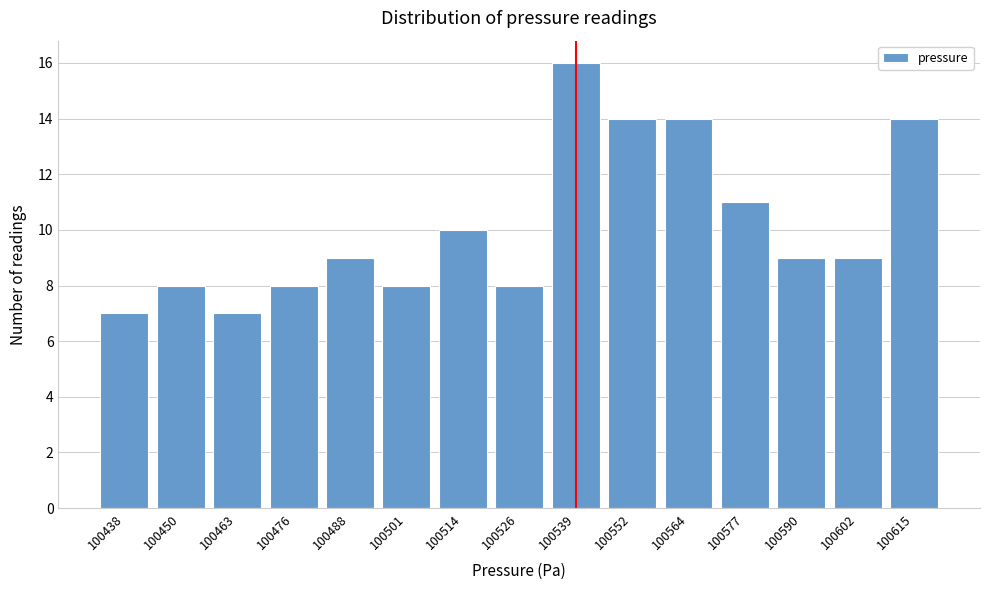

Reading right to left, transcribe all the data shown in this chart.

14	9	9	11	14	14	16	8	10	8	9	8	7	8	7